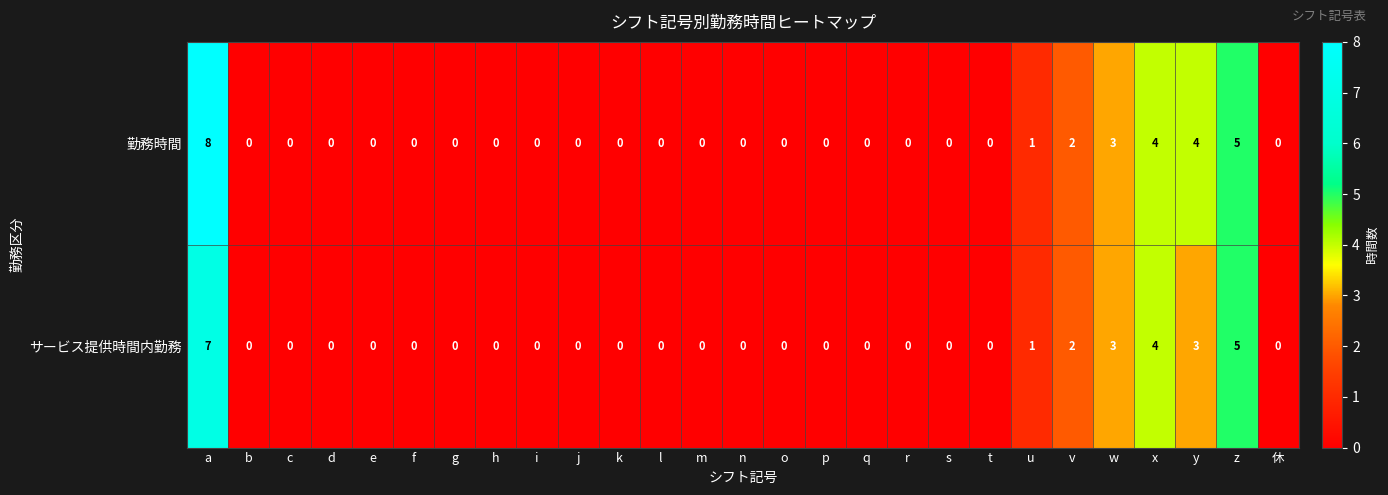

What is the maximum value for 勤務時間?

8